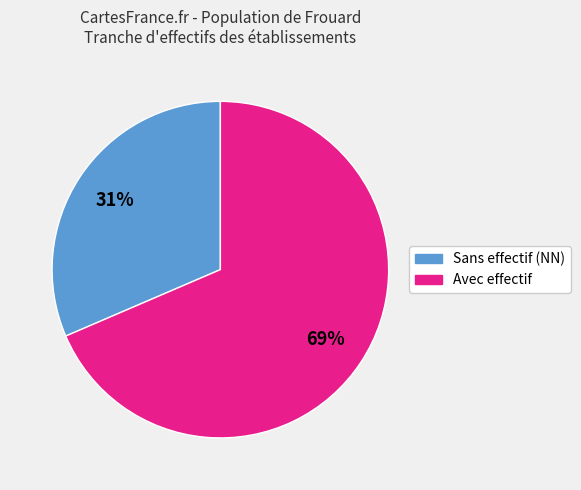

Is there a majority slice in this chart?

Yes